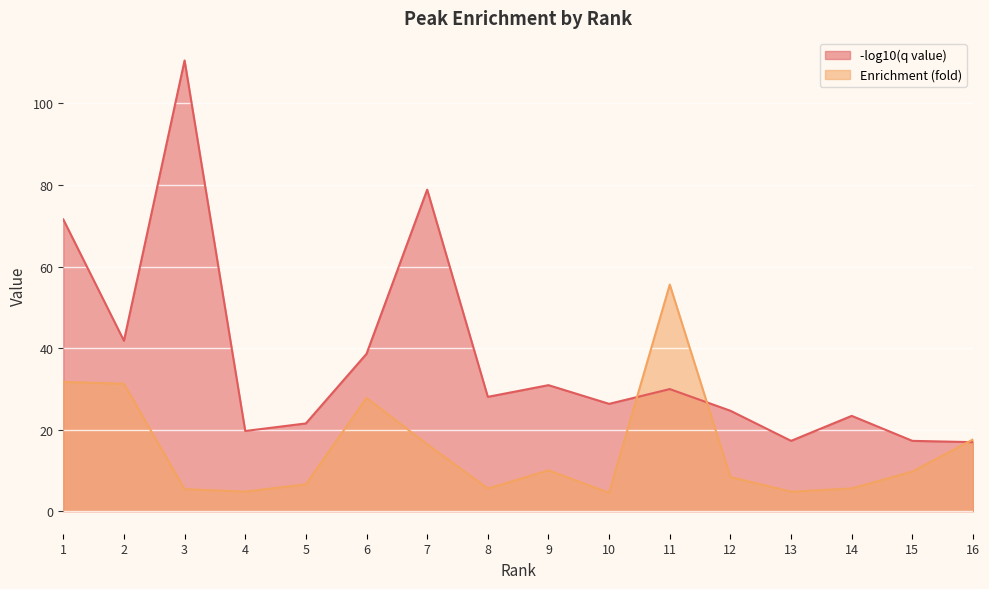

At which label does Enrichment (fold) first exceed 9?

1